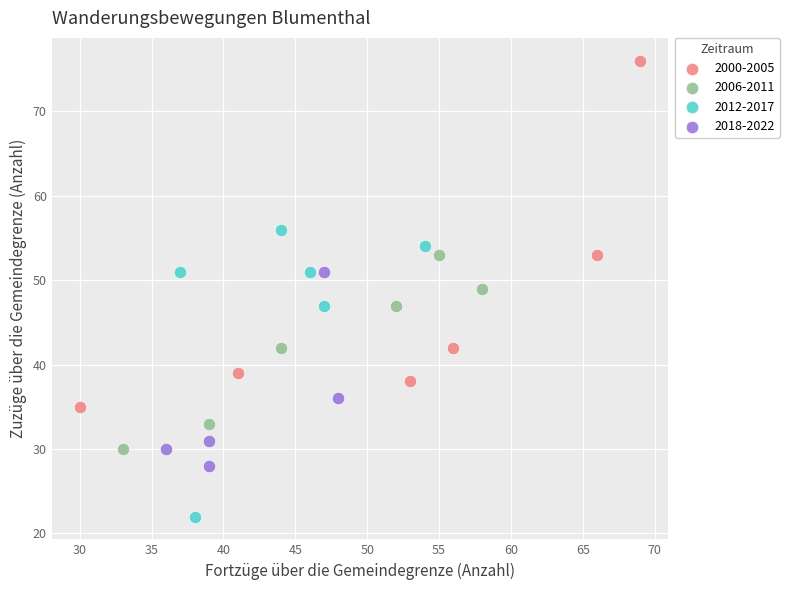

Which series has the widest spread of Y values?

2000-2005